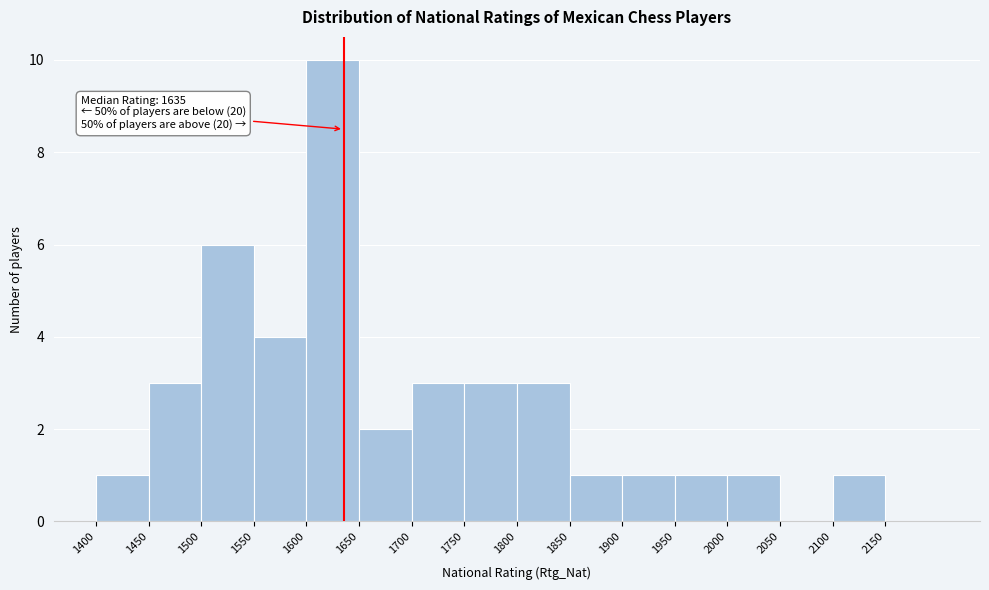

Which range on the x-axis has the tallest bar?

1600 to 1650